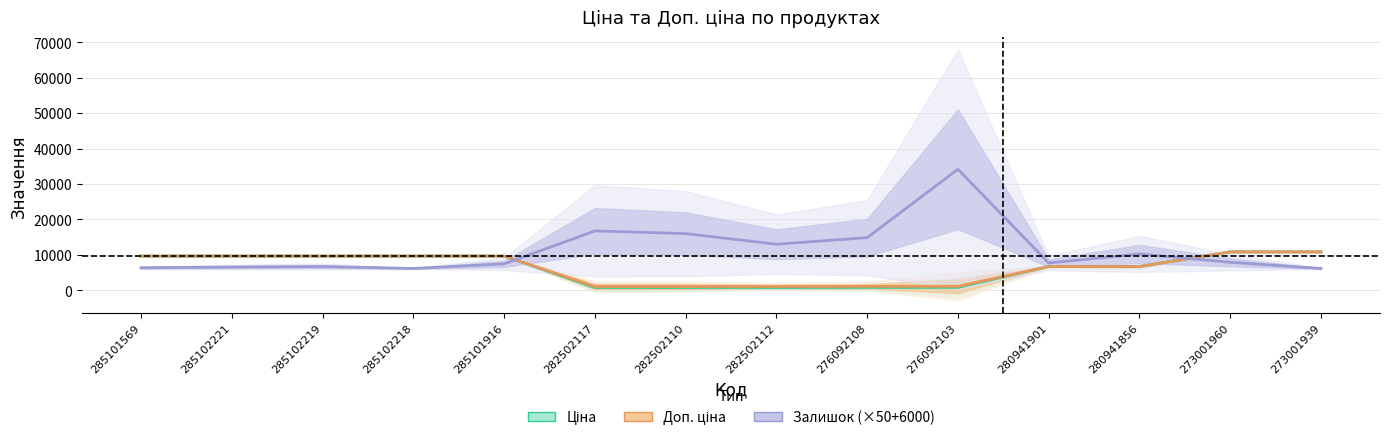

Reading left to right, transcribe all the data shown in this chart.

Ціна: 285101569=9664.7	285102221=9664.7	285102219=9664.7	285102218=9664.7	285101916=9664.7	282502117=793.0	282502110=793.0	282502112=793.0	276092108=822.0	276092103=822.0	280941901=6710.2	280941856=6710.2	273001960=10840.1	273001939=10840.1
Доп. ціна: 285101569=9664.7	285102221=9664.7	285102219=9664.7	285102218=9664.7	285101916=9664.7	282502117=1074.6	282502110=1074.6	282502112=1074.6	276092108=1114.0	276092103=1114.0	280941901=6710.2	280941856=6710.2	273001960=10840.1	273001939=10840.1
Залишок (×50+6000): 285101569=6350.0	285102221=6550.0	285102219=6700.0	285102218=6150.0	285101916=7450.0	282502117=16750.0	282502110=16000.0	282502112=13000.0	276092108=14850.0	276092103=34150.0	280941901=7700.0	280941856=10250.0	273001960=7900.0	273001939=6150.0